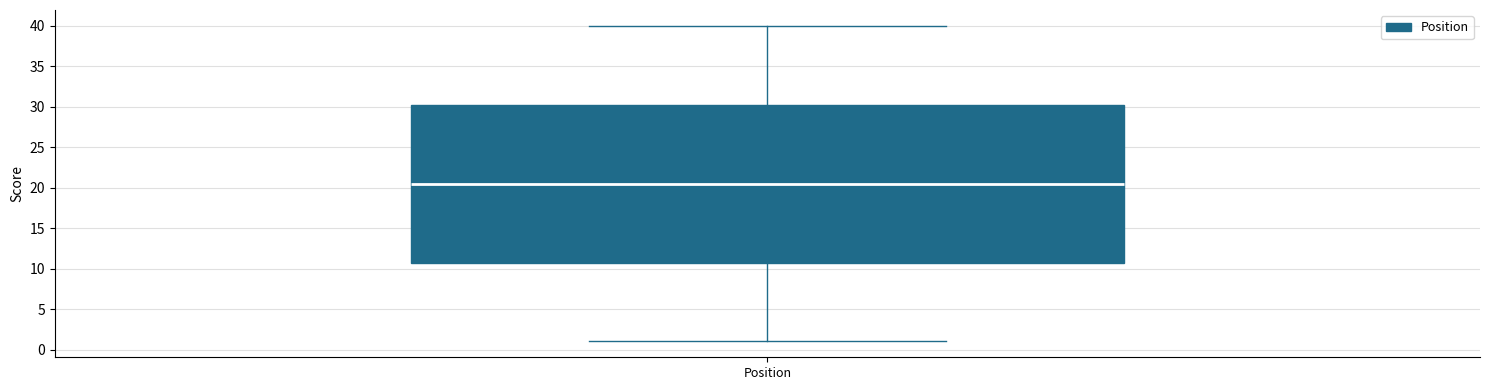

Where is the upper edge of the box for Position on the y-axis? The values are not printed on the chart, so give them approximately, as read against the axis.

30.5